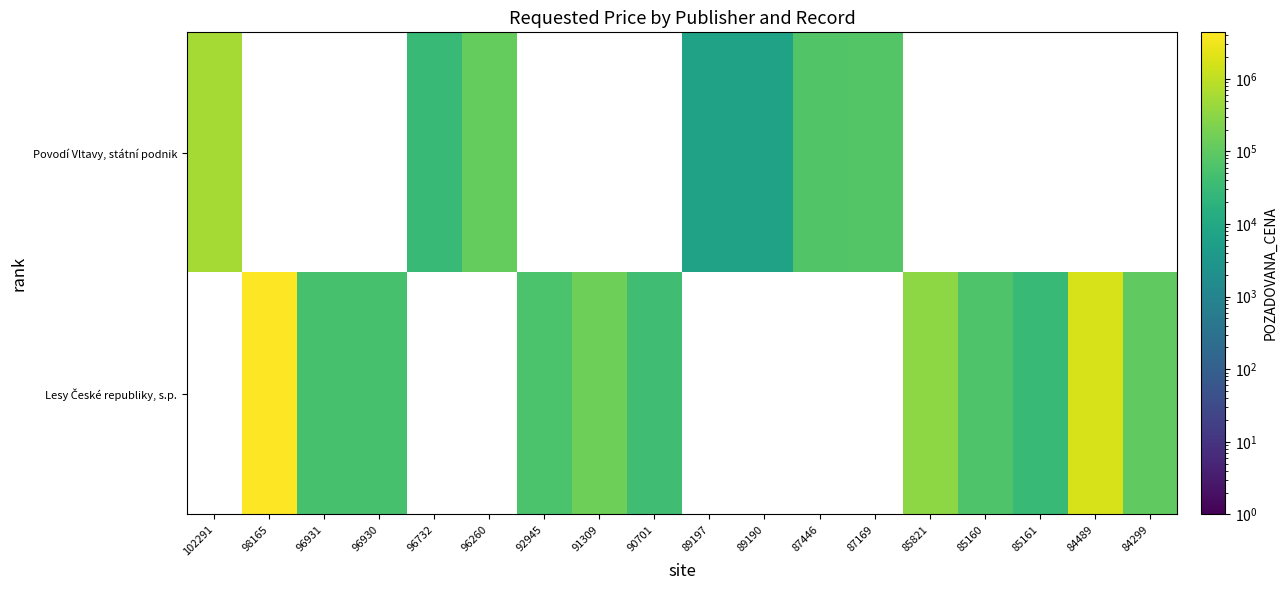

The value of Povodí Vltavy, státní podnik at 96260 is 118597.0. True or false?

True